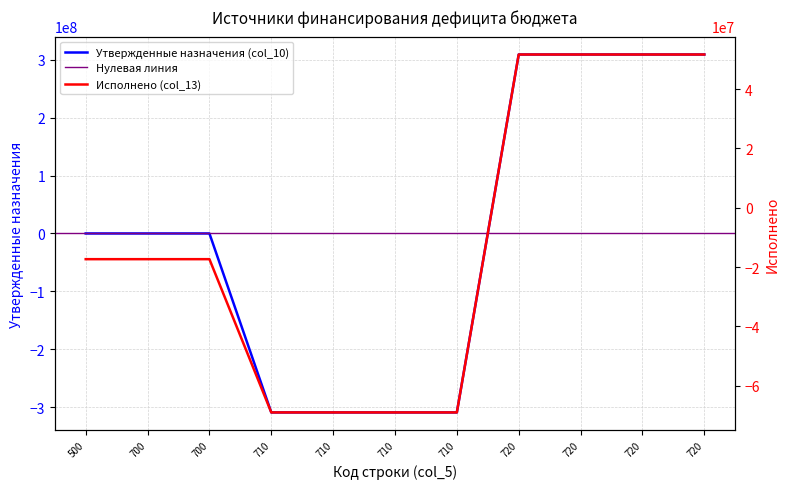

What is the value of the Исполнено (col_13) point at the 2nd from the left?

-17348011.2